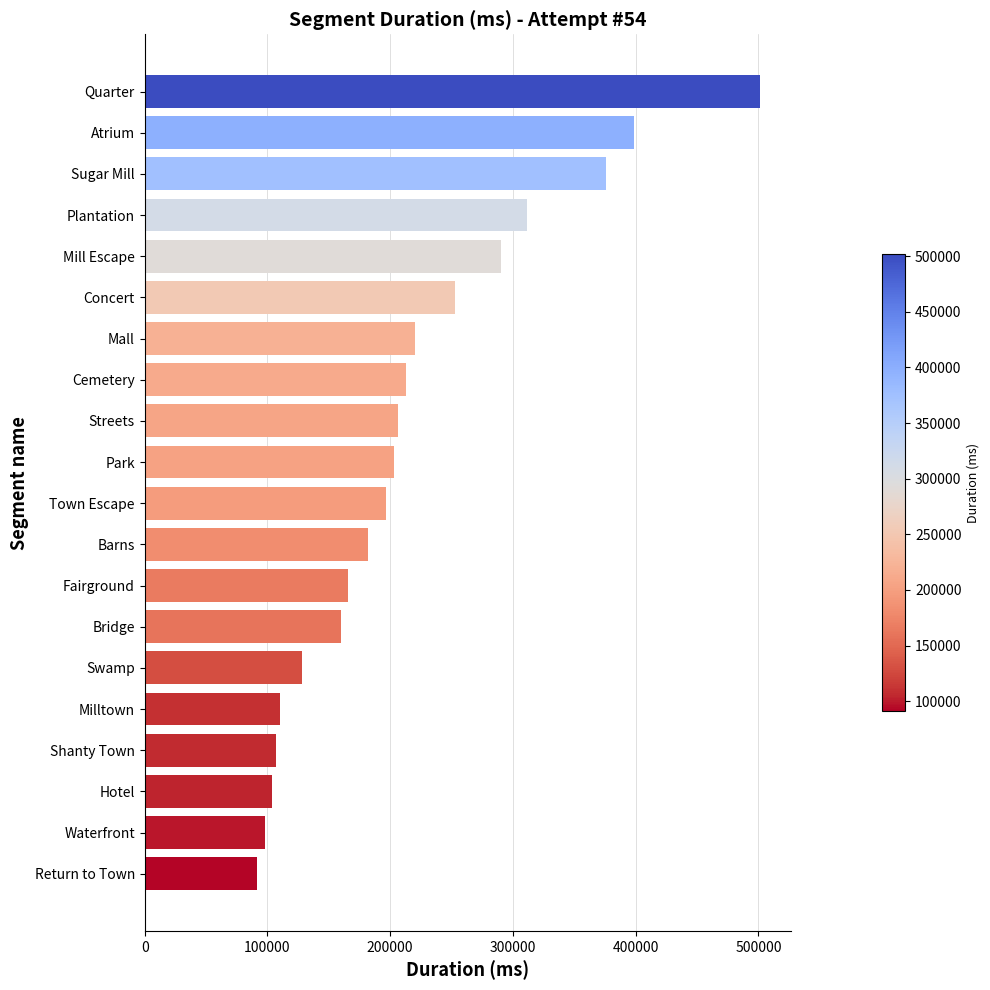

Reading top to bottom, list all the values displayed in this chart.

501544	398772	376119	311239	290140	252635	220031	212792	206285	203361	196290	182202	165880	159543	128394	110348	106690	103770	98056	91392